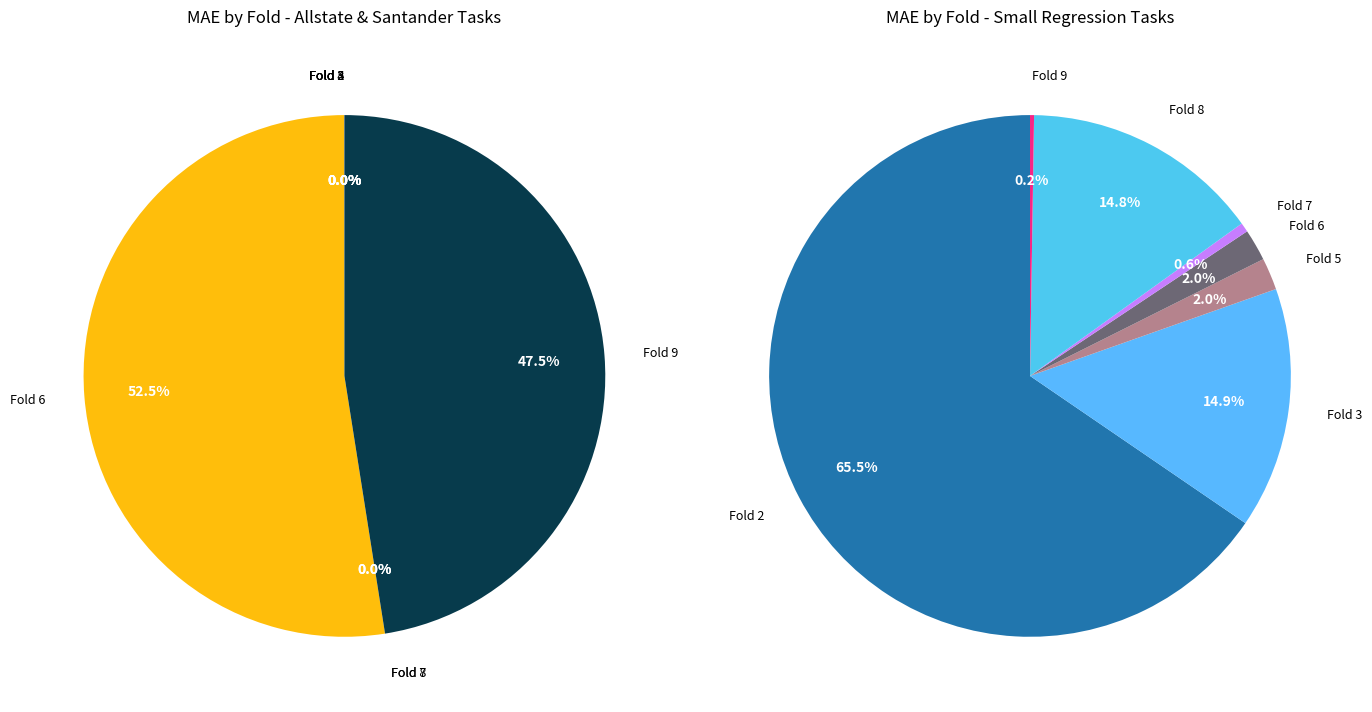

The fold_9 slice represents 48% of the pie. True or false?

True